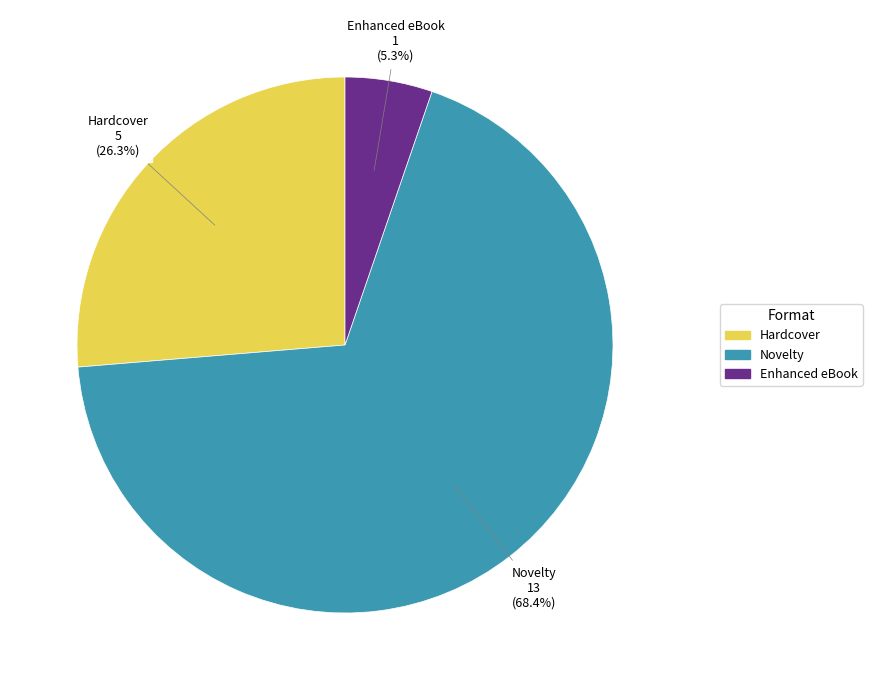

True or false: Hardcover accounts for 38% of the total.

False